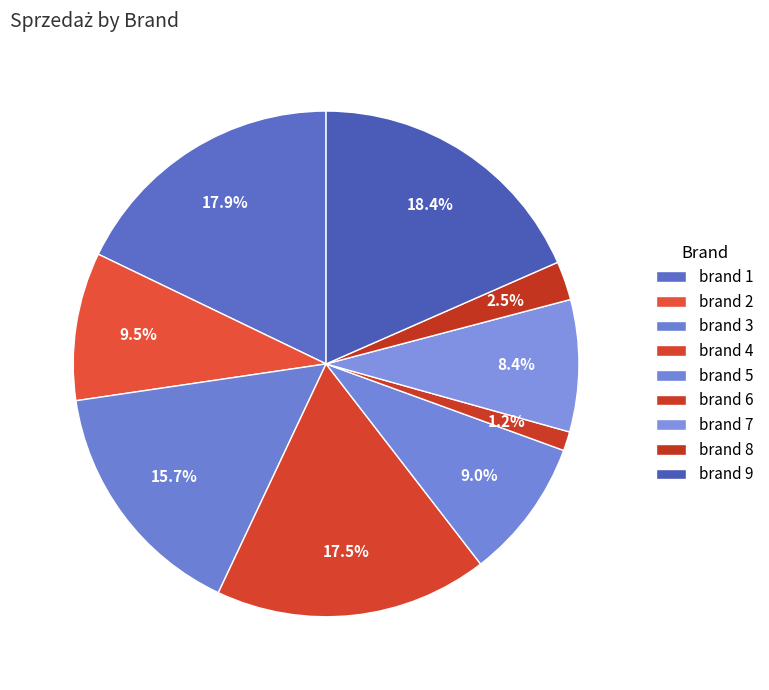

Is there a majority slice in this chart?

No